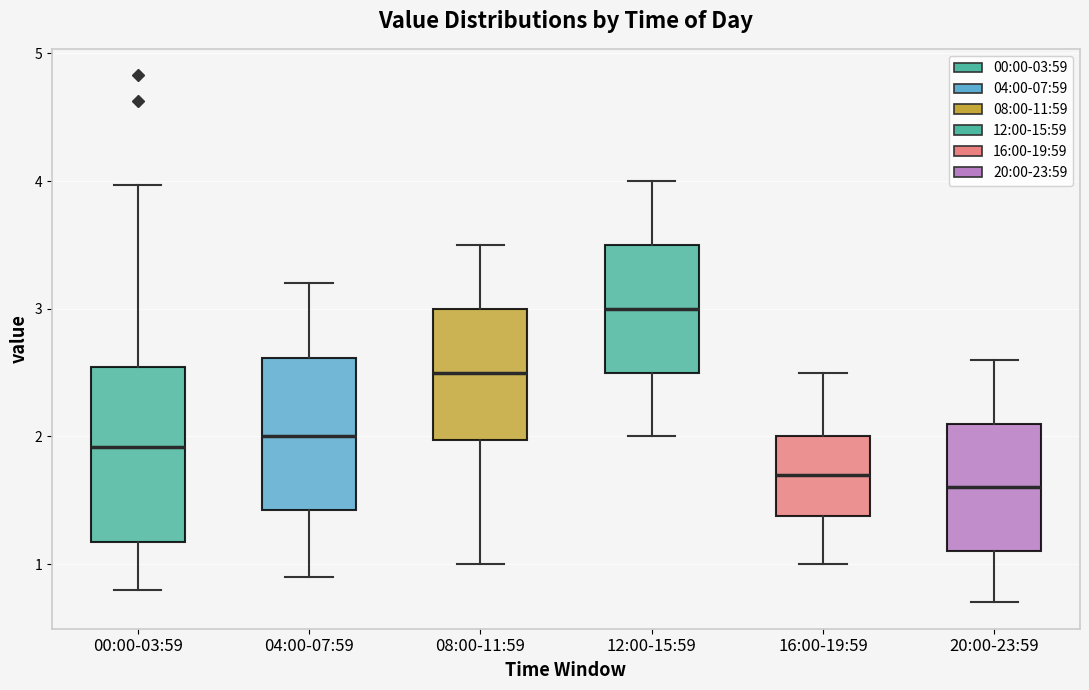

Reading left to right, transcribe this box plot: for each box, give where its median line is, the range the box spans, and where its two whiskers end, as read against the y-axis. The values are not printed on the chart, so give them approximately, as read against the axis.

00:00-03:59: median 1.9, box 1.2 to 2.5, whiskers 0.8 to 4.0
04:00-07:59: median 2.0, box 1.4 to 2.6, whiskers 0.9 to 3.2
08:00-11:59: median 2.5, box 2.0 to 3.0, whiskers 1.0 to 3.5
12:00-15:59: median 3.0, box 2.5 to 3.5, whiskers 2.0 to 4.0
16:00-19:59: median 1.7, box 1.4 to 2.0, whiskers 1.0 to 2.5
20:00-23:59: median 1.6, box 1.1 to 2.1, whiskers 0.7 to 2.6